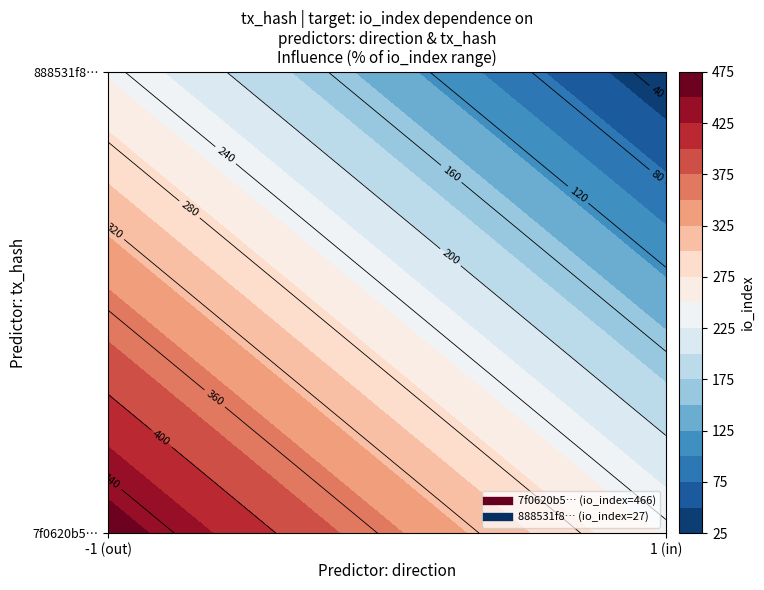

How many values in the 7f0620b5d4890fd7d9ae947d5f5a9c4bd10c656 series are below 466?

1